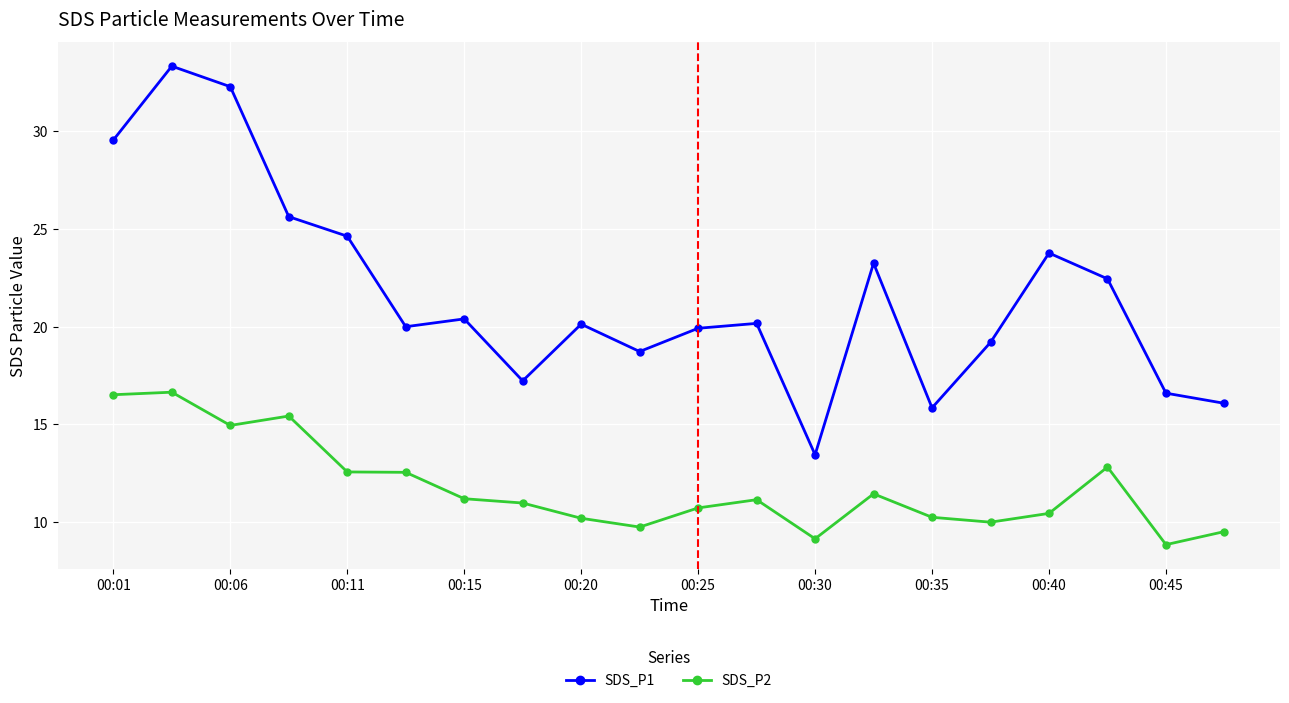

At how many categories does at least one series exceed 26?

3